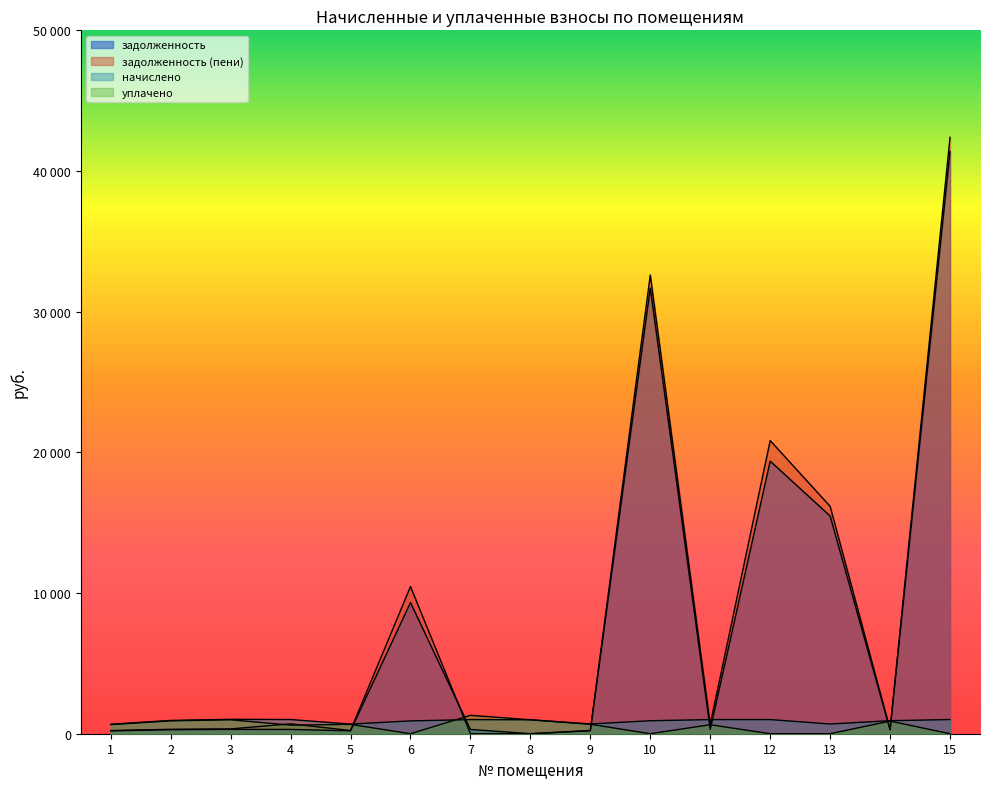

List the series in order of their peak value, highest first.

задолженность (пени), задолженность, уплачено, начислено